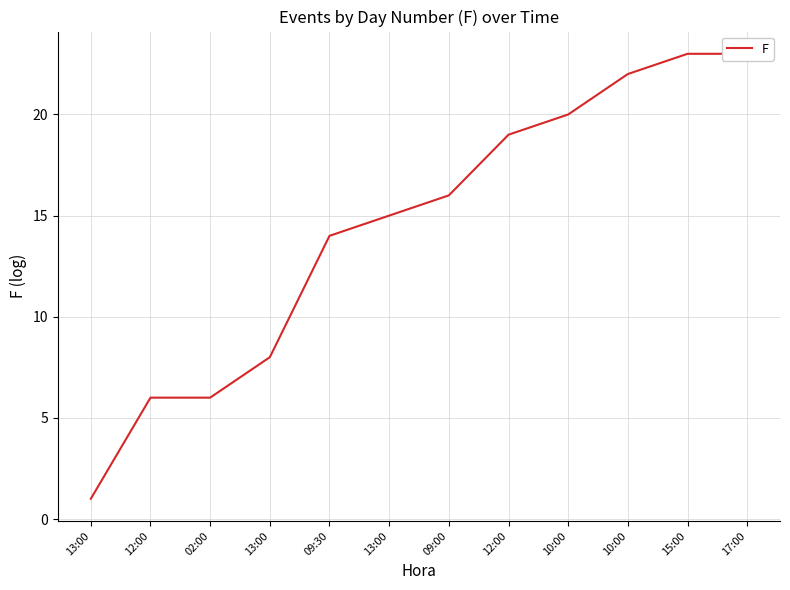

The value at 13:00 is 15. True or false?

True